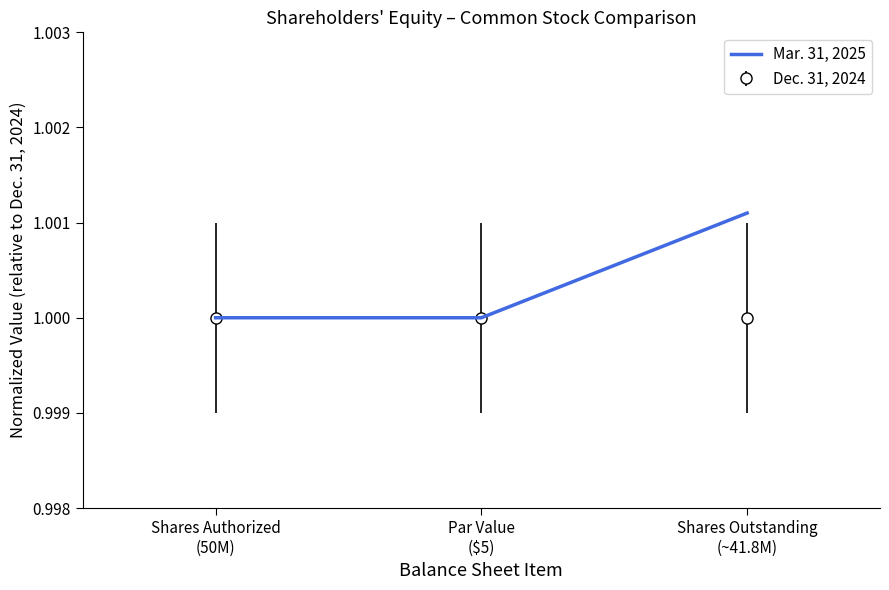

How many distinct data groups are displayed?

2